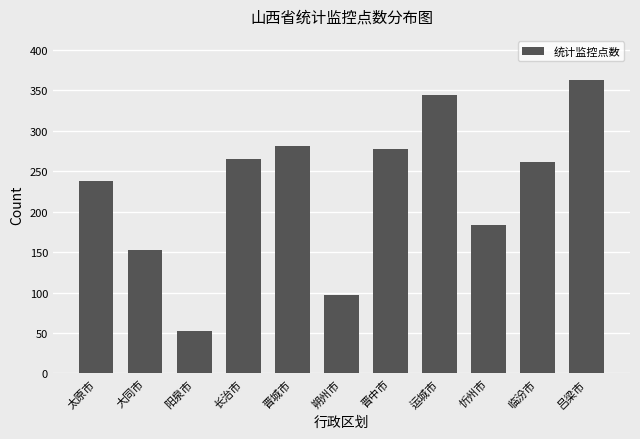

What is the average value?

229